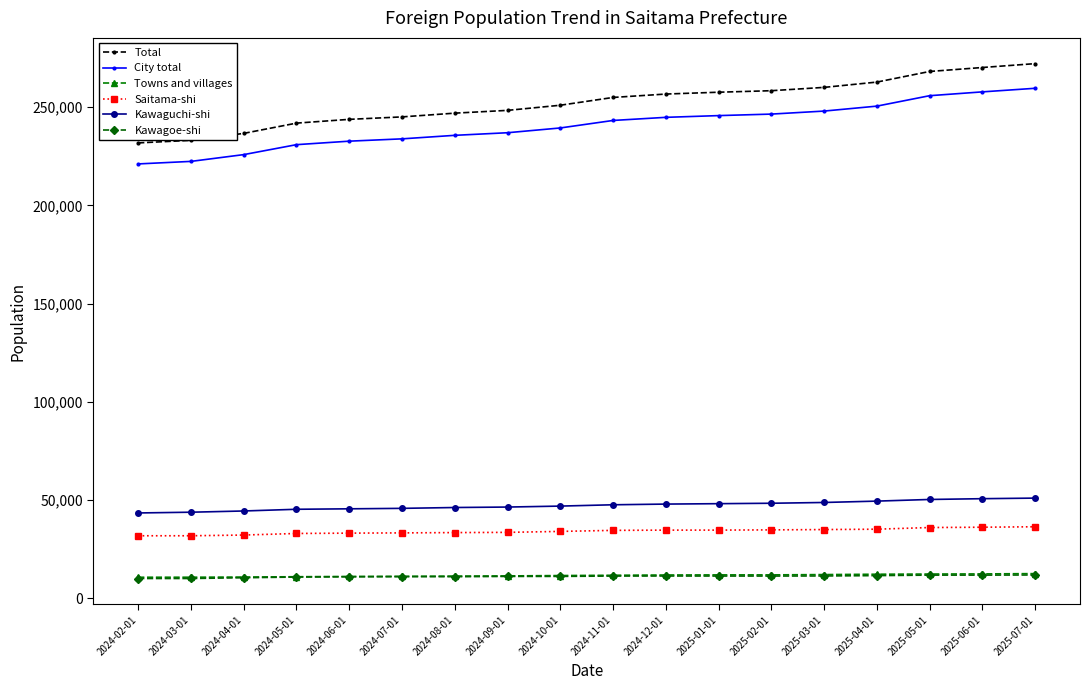

The value of City total at 2024-06-01 is 365290. True or false?

False